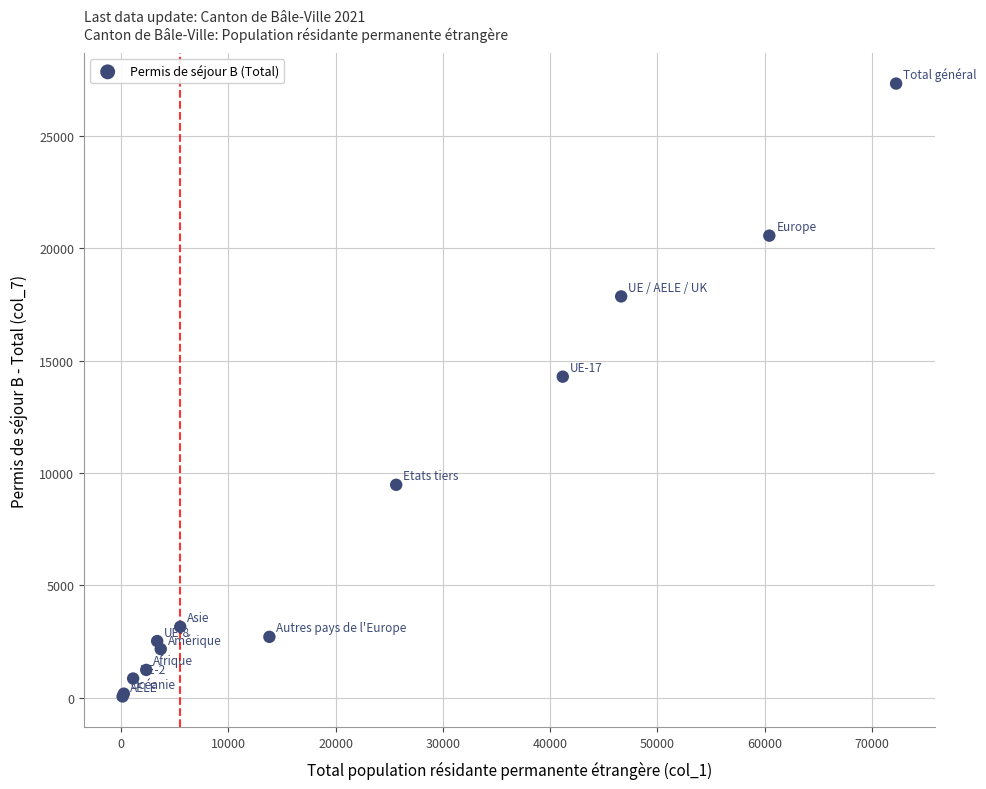

What Y value in the scatter plot is closest to 13697?

14291